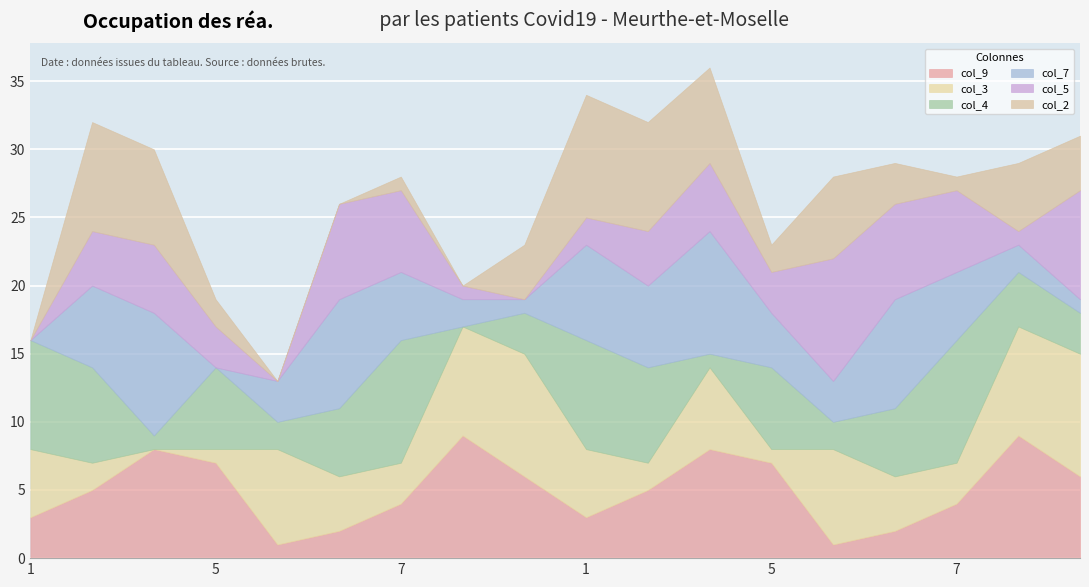

What are all the series names shown in the legend?

col_9, col_3, col_4, col_7, col_5, col_2